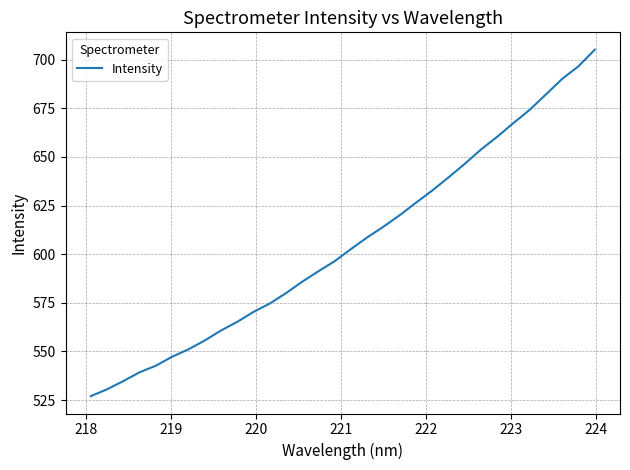

What is the average value?

605.4